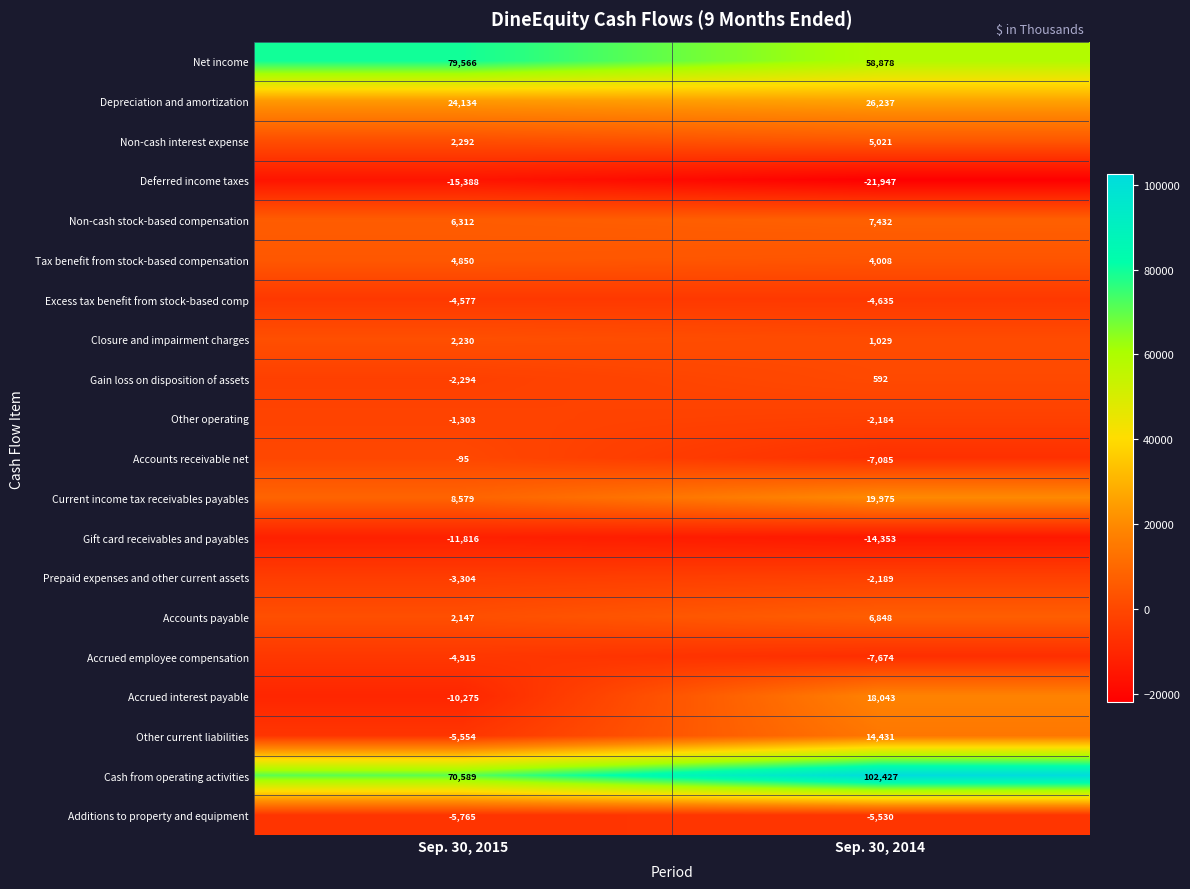

What is the average value of the Excess tax benefit from stock-based comp series?

-4606